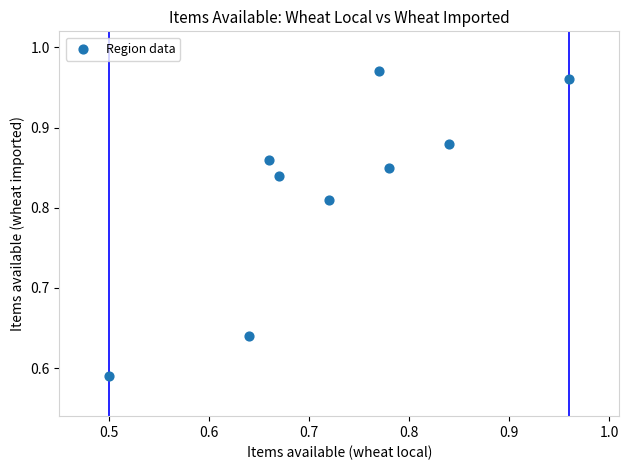

What is the range of X values (max minus min)?

0.5